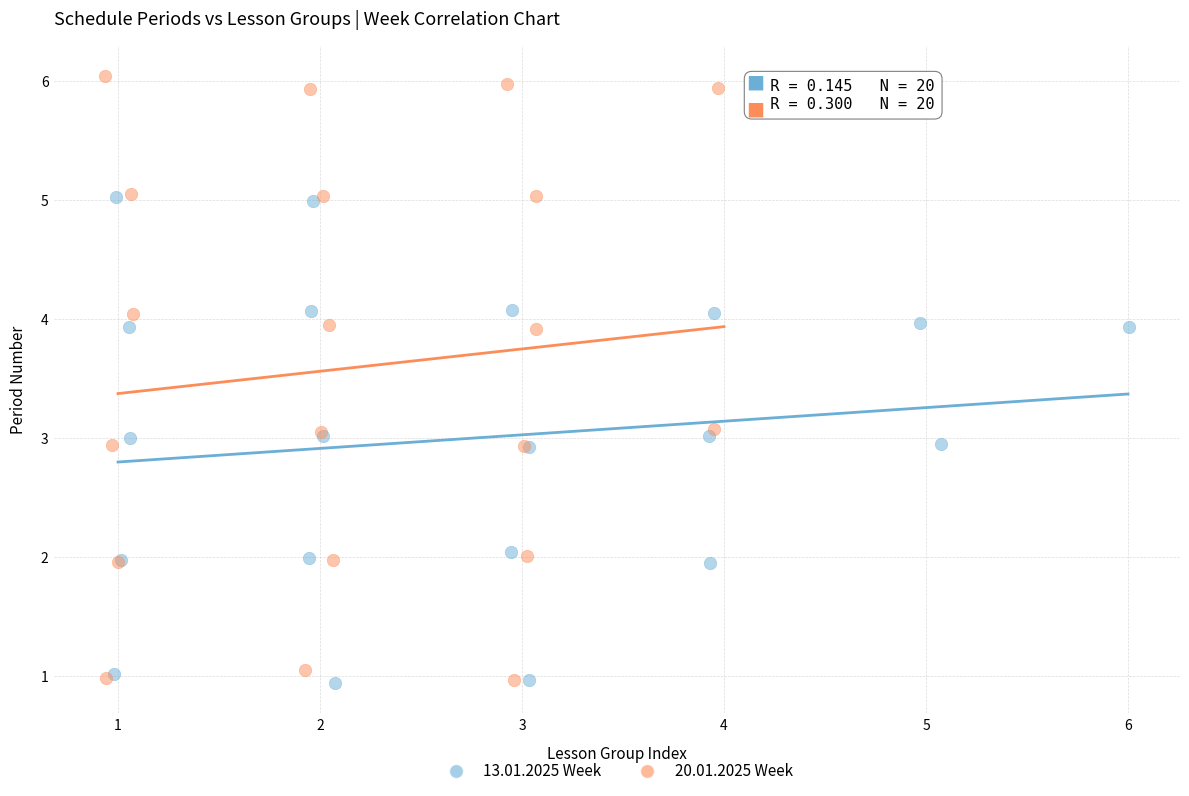

Which series contains the highest Y value?

20.01.2025 Week